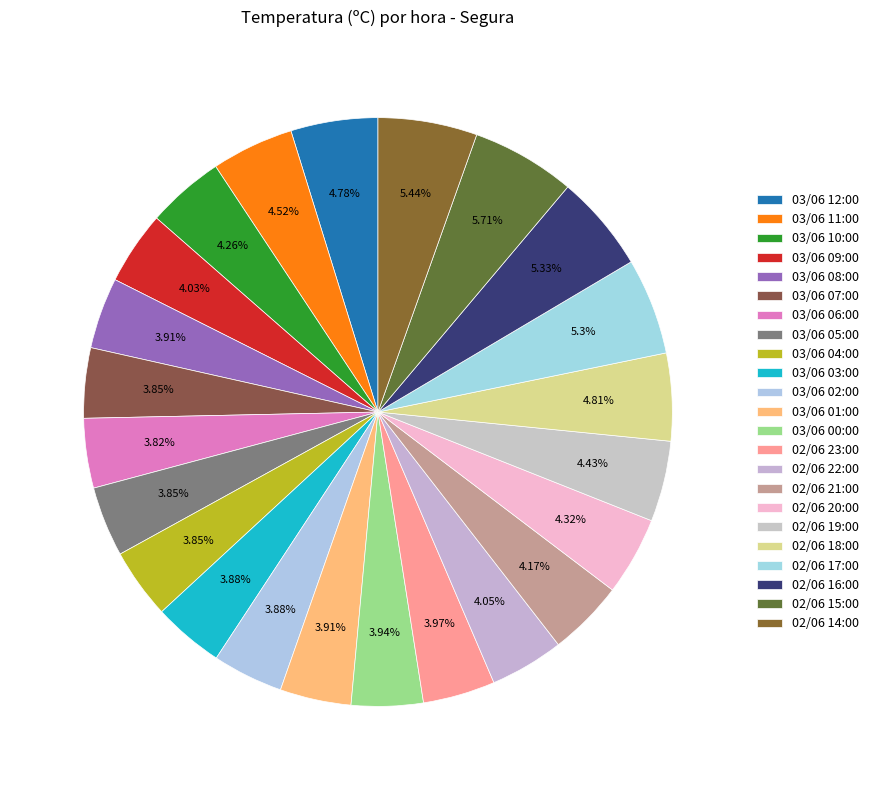

Is there any slice that represents more than half of the pie?

No